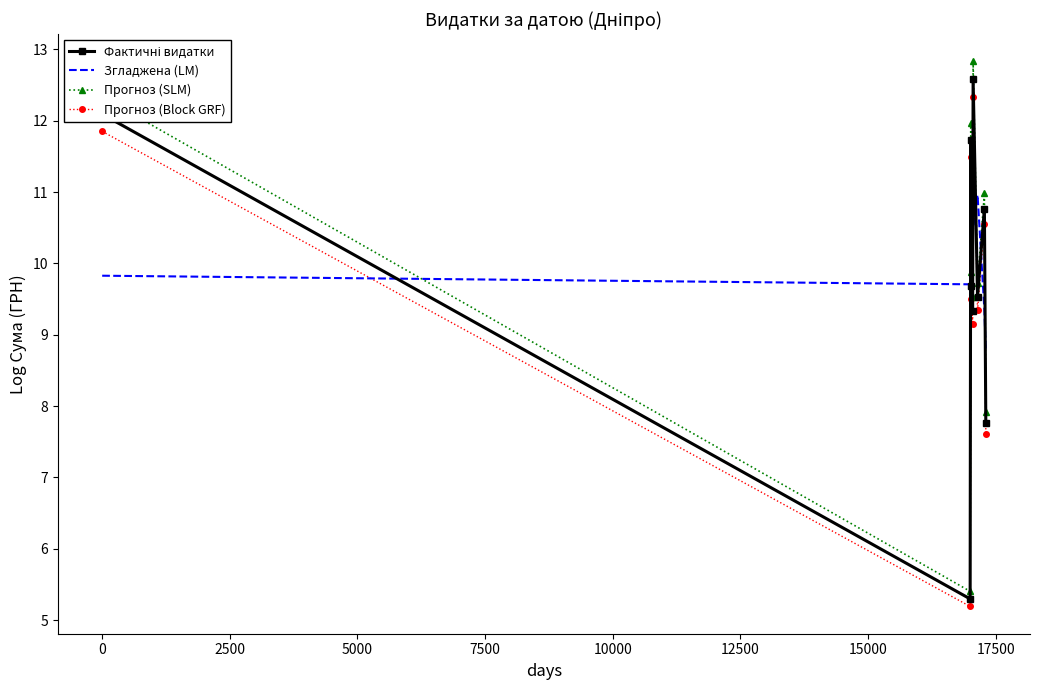

Which series has the widest spread of values?

Прогноз (SLM)